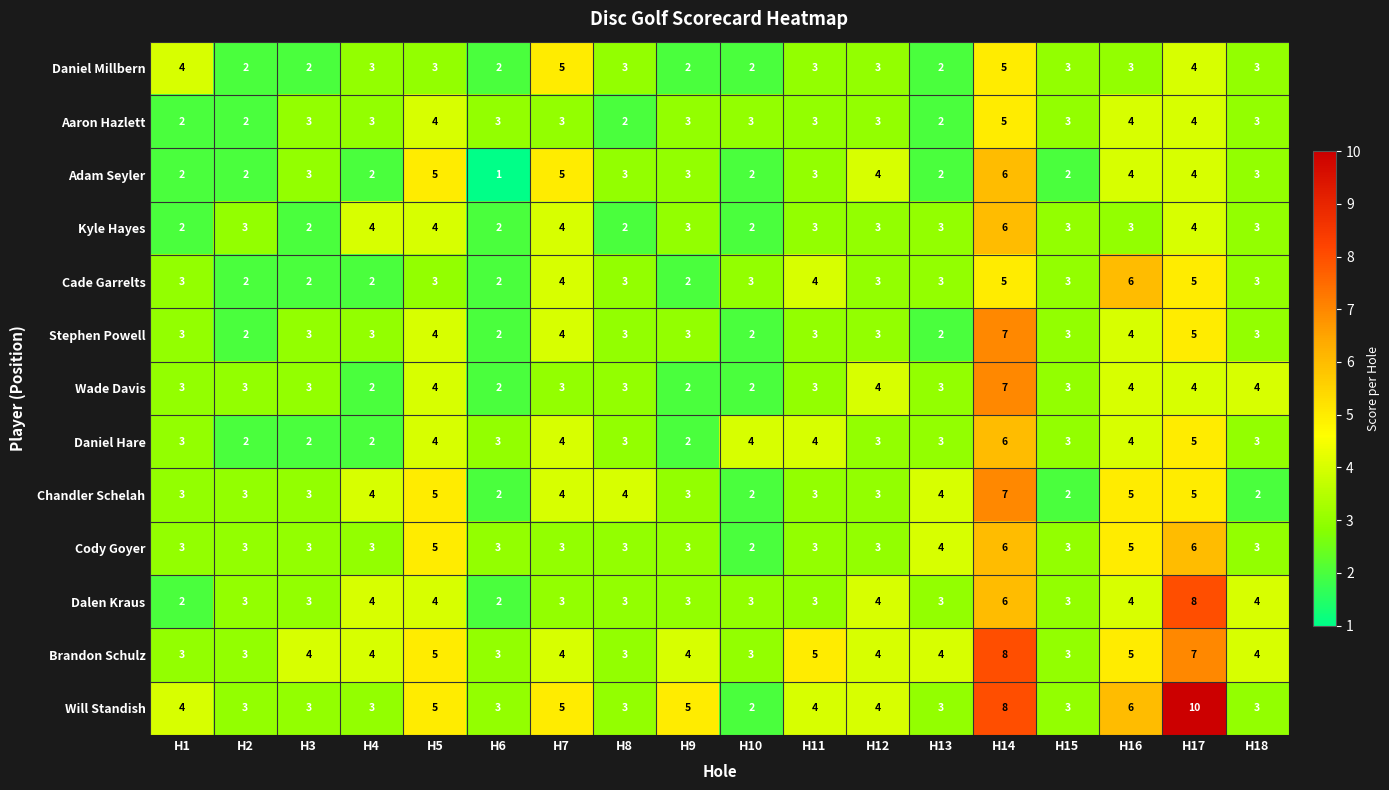

What is the greatest value displayed?

10